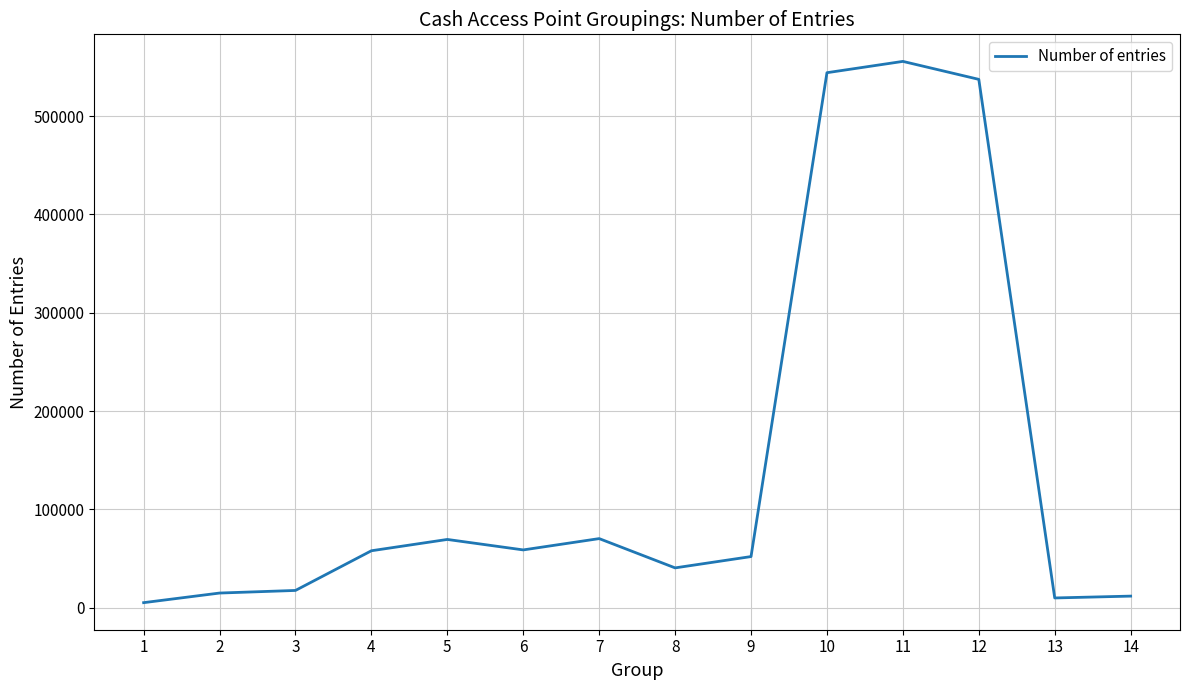

What is the difference between the maximum and minimum values?

550789